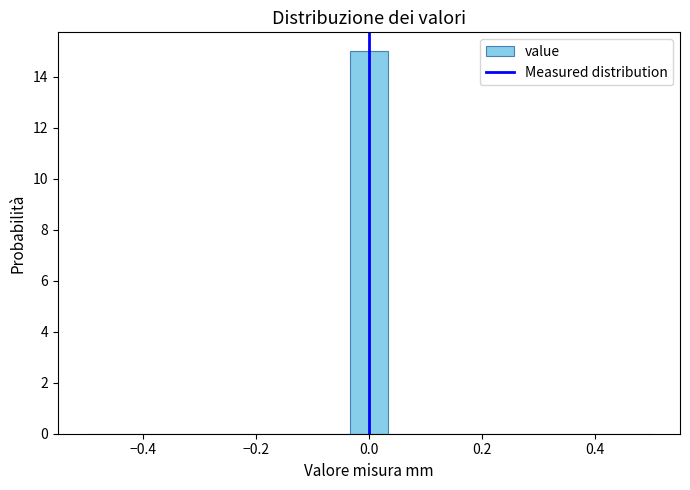

Read against the x-axis, roughly where is the centre of the tallest bar?

0.00